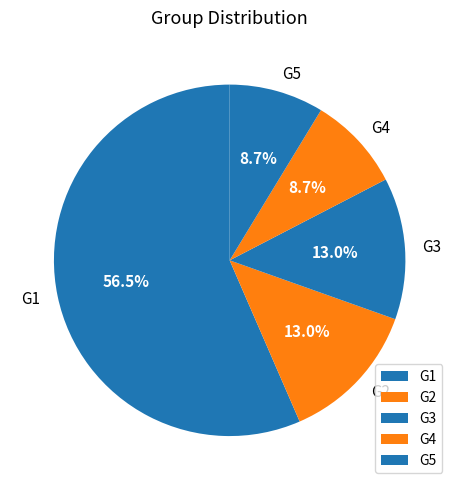

To the nearest percent, what is the difference between the G4 and G2 slice percentages?

4%